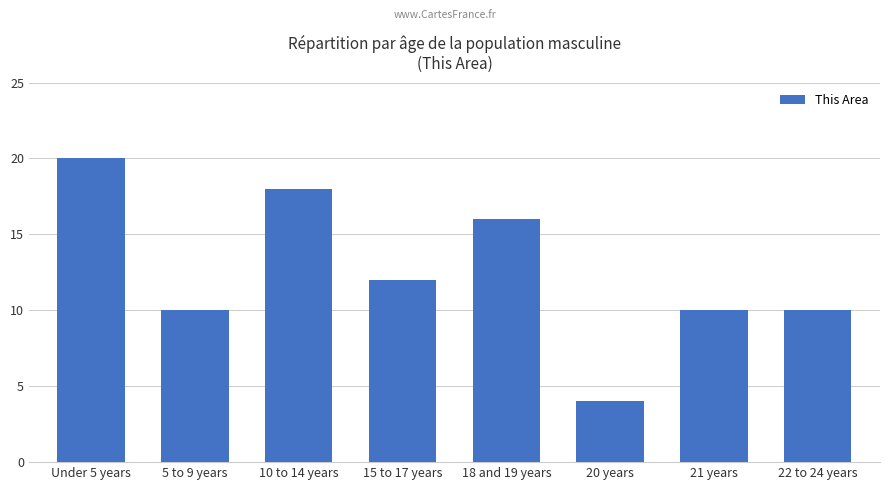

What position from the left is 20 years?

6